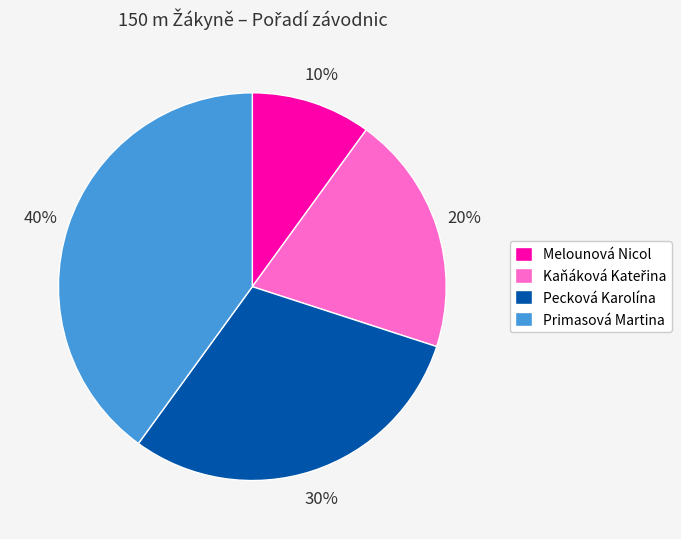

How many slices are in this pie chart?

4